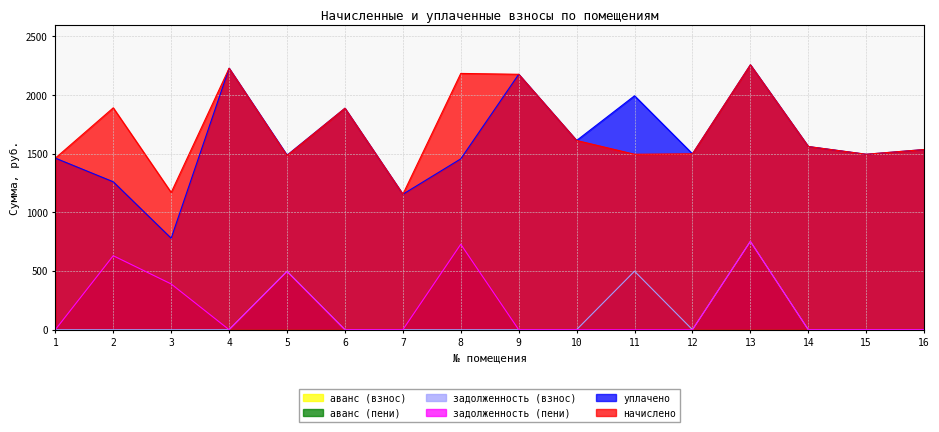

At which category does the chart reach its peak across all series?

13